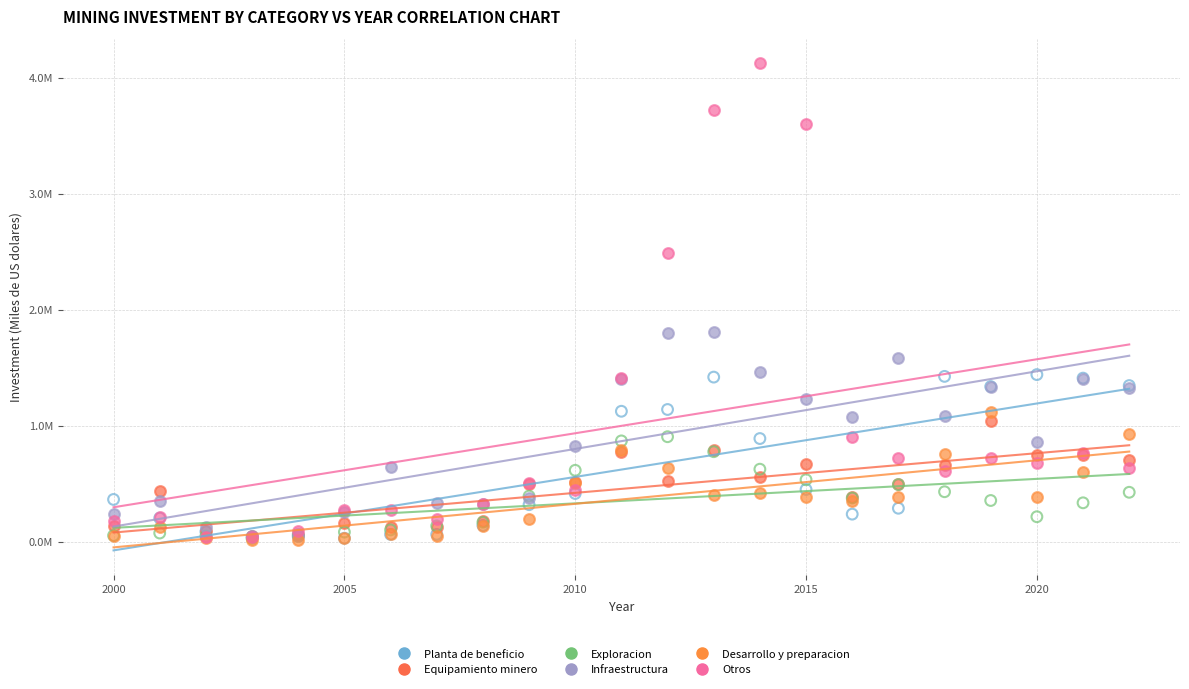

What are all the series names shown in the legend?

Planta de beneficio, Equipamiento minero, Exploracion, Infraestructura, Desarrollo y preparacion, Otros